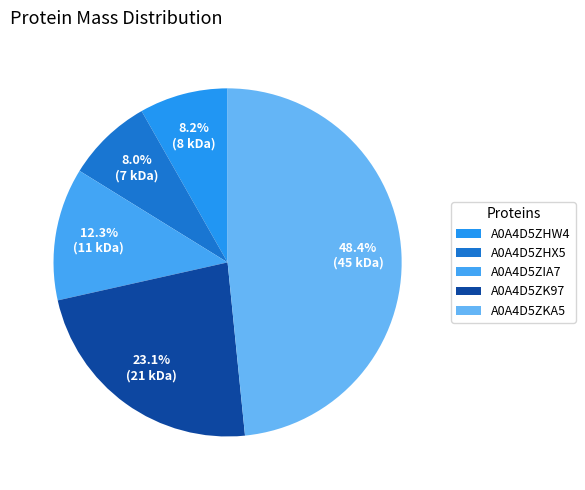

Does any single category account for the majority?

No